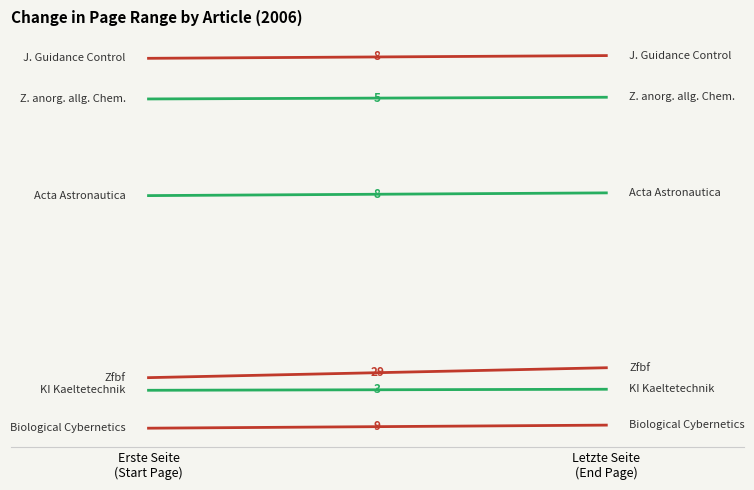

What is the spread (max minus min) of values at Erste Seite
(Start Page)?

1083